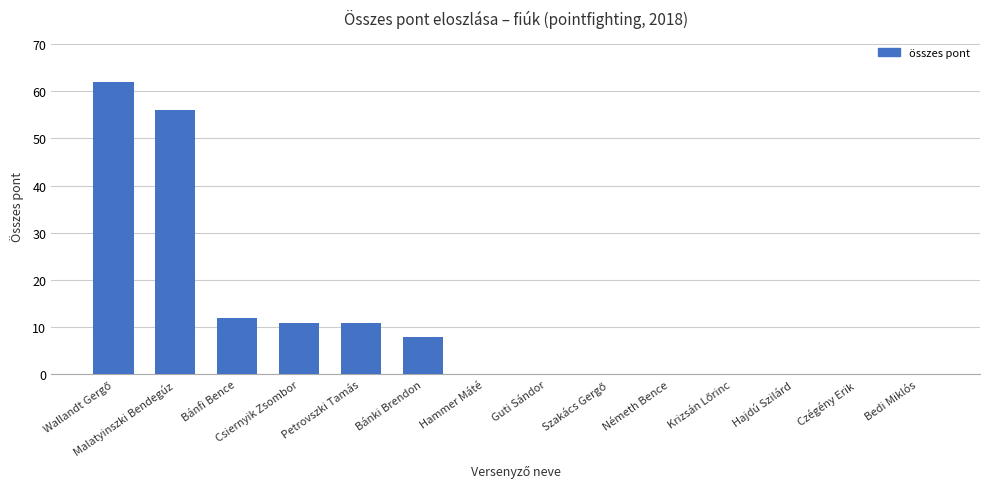

What is the sum of all values?

160